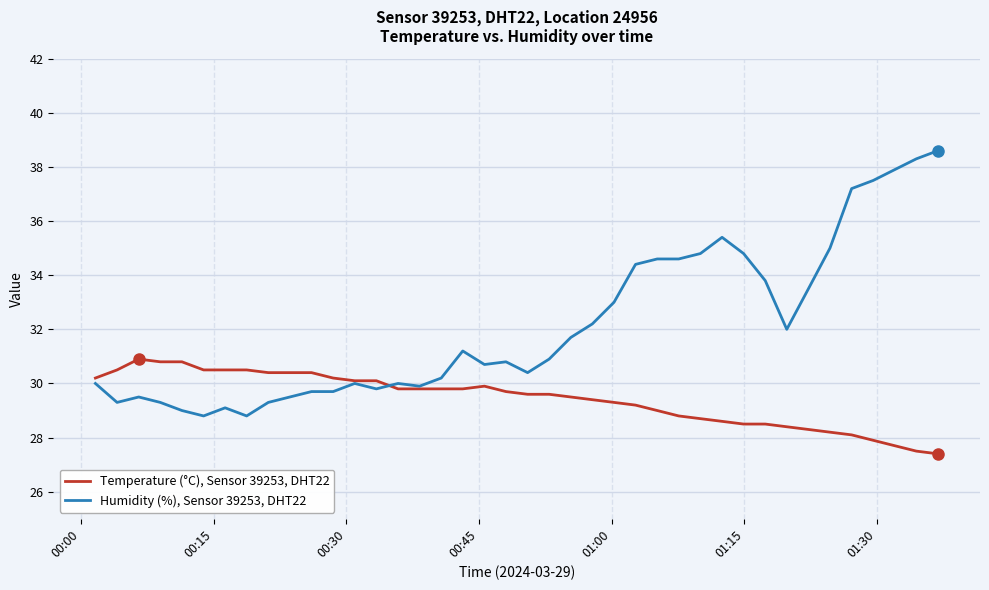

Rank the series by their average value, from highest to lowest.

Humidity (%), Sensor 39253, DHT22, Temperature (°C), Sensor 39253, DHT22